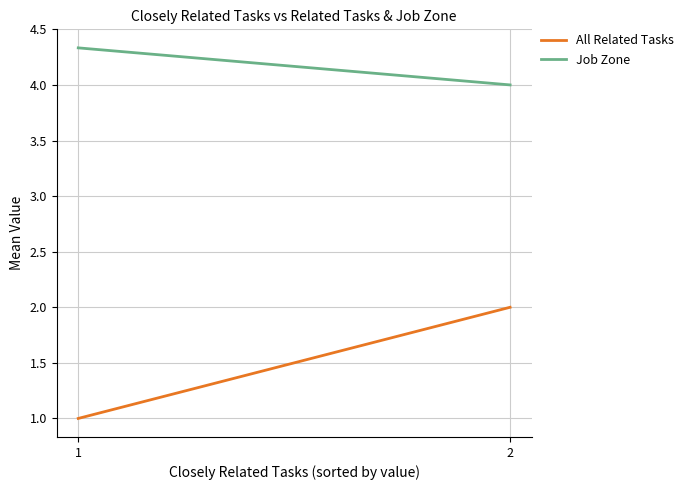

List the series in order of their overall mean, lowest first.

All Related Tasks, Job Zone